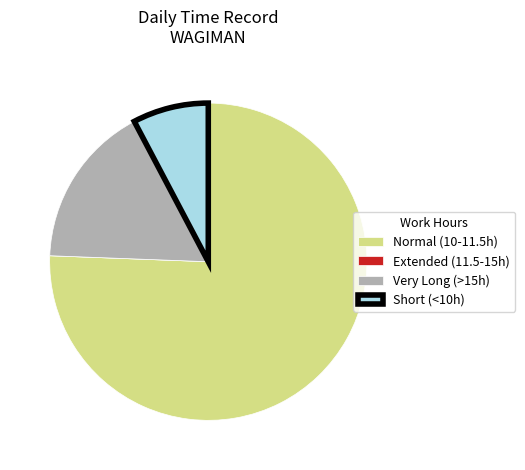

What is the largest slice in the pie chart?

Normal (10-11.5h)